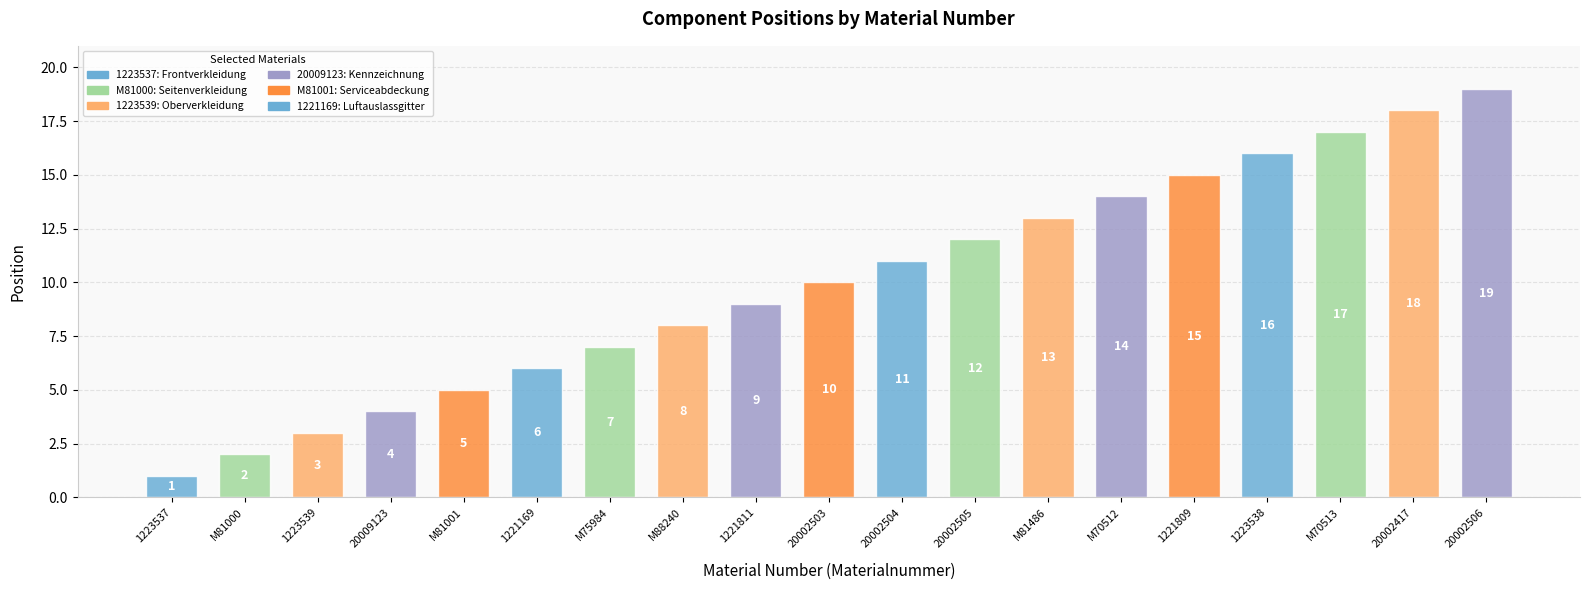

Approximately how many times larger is the value at 1221169 compared to 20002506?

0.3